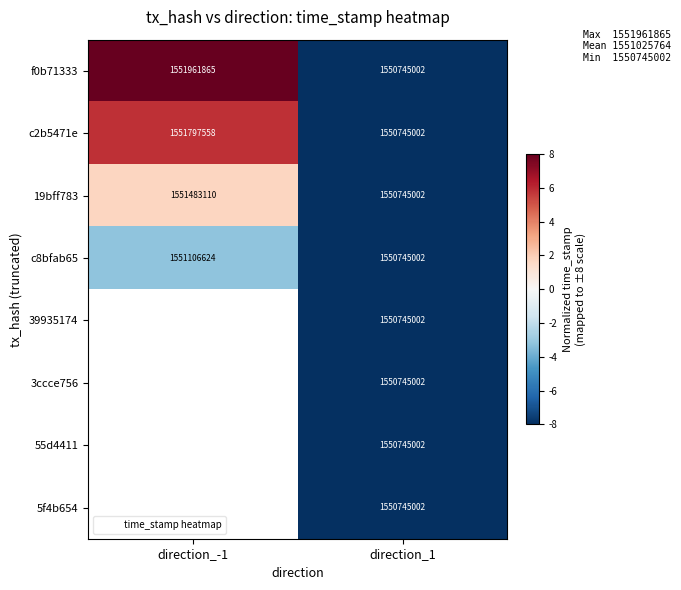

How many values in 19bff783 are below zero?

1